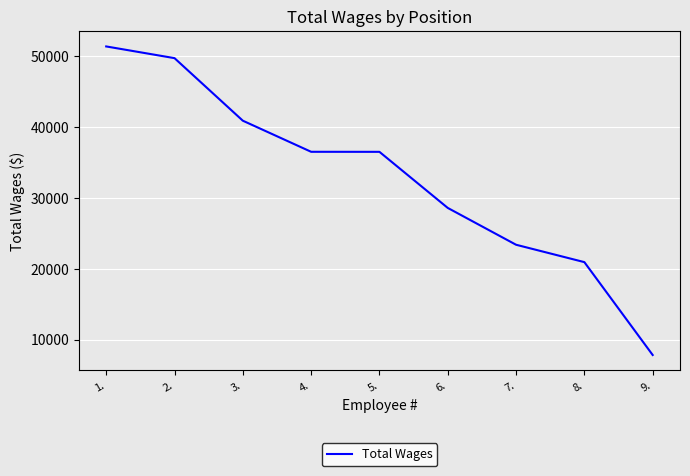

What value does the data have at 2., to the nearest 50?

49650